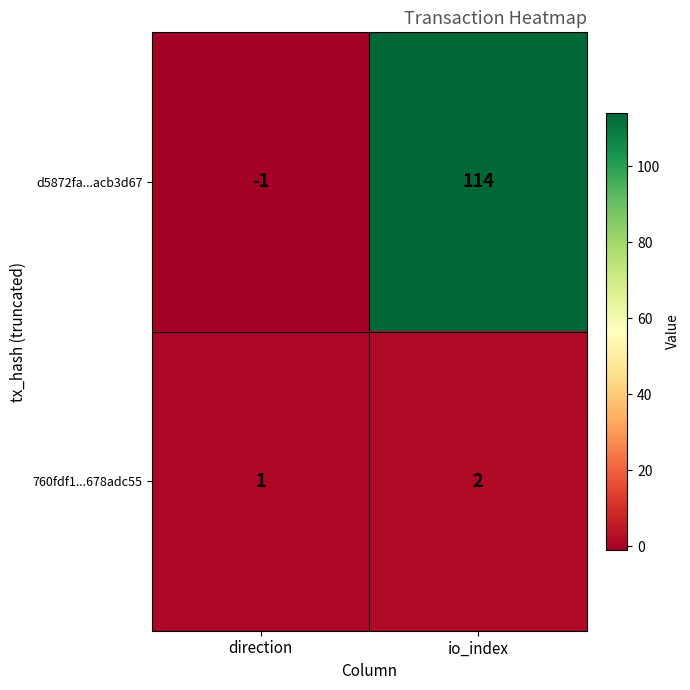

Which series has the largest total across all categories?

d5872fa...acb3d67